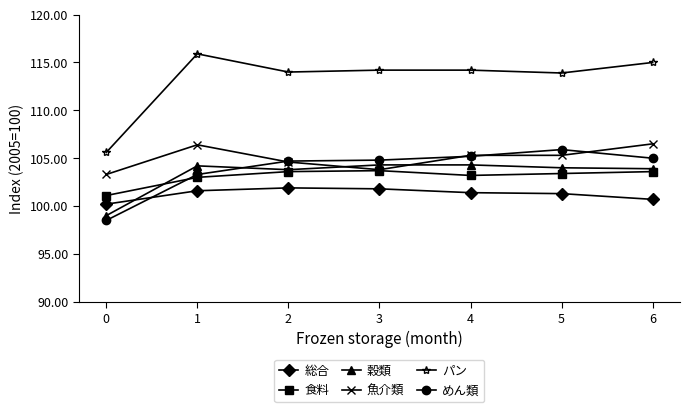

How many data points does each series have?

7